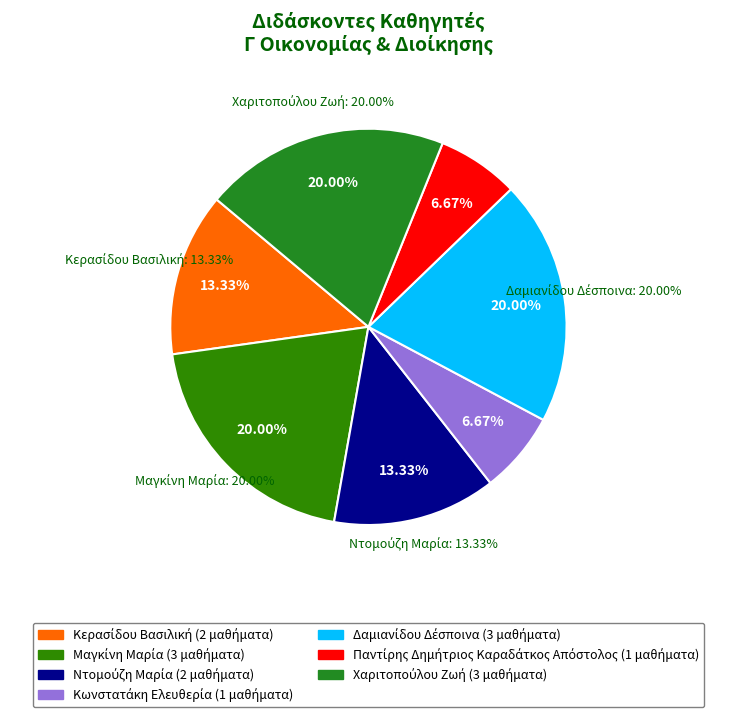

What percentage do Κερασίδου Βασιλική and Δαμιανίδου Δέσποινα together represent?

33.3%